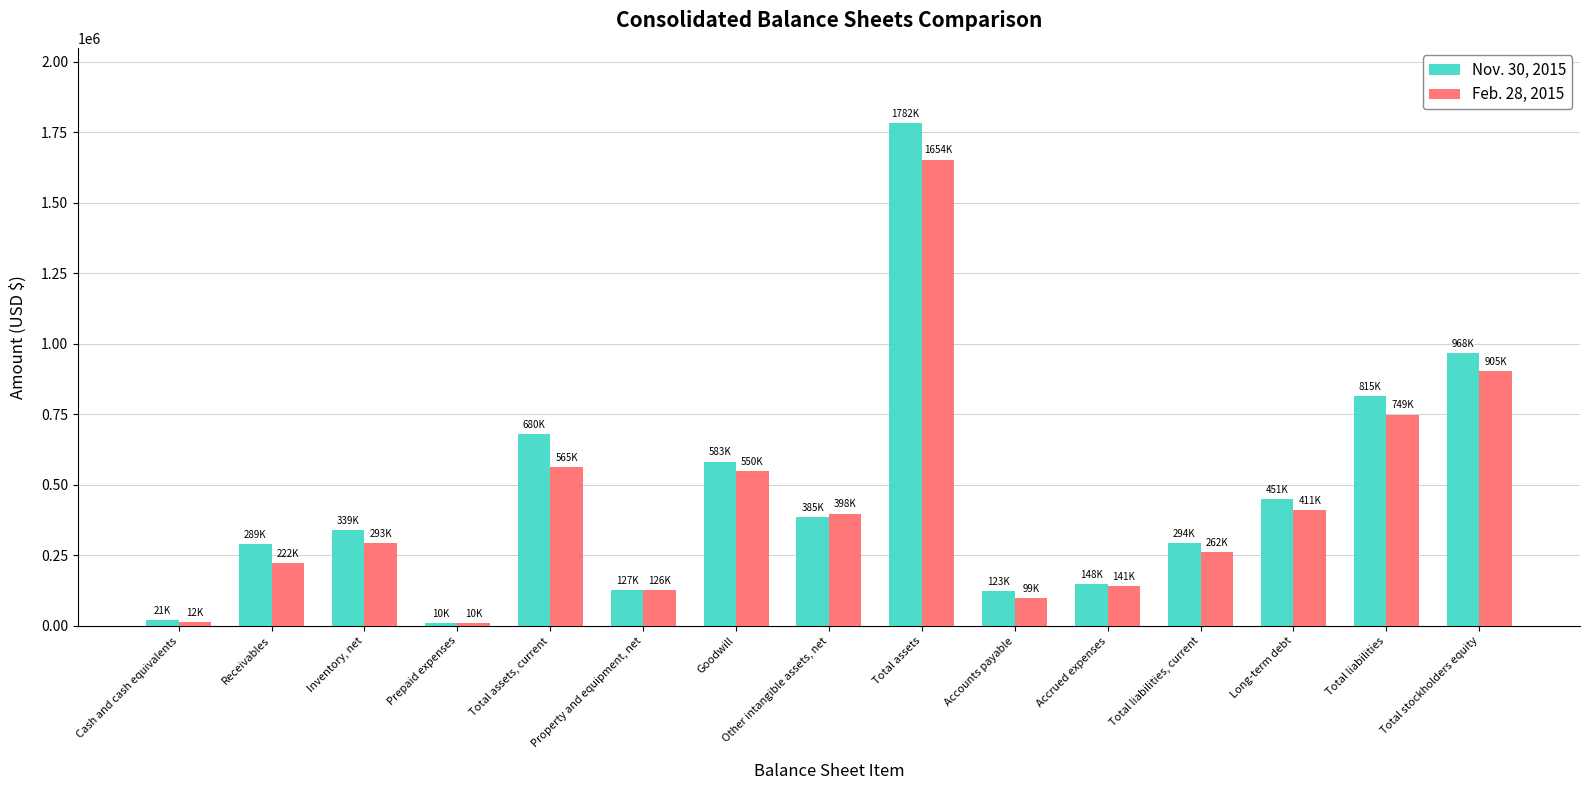

Is it true that Nov. 30, 2015 equals 582812 at Goodwill?

True